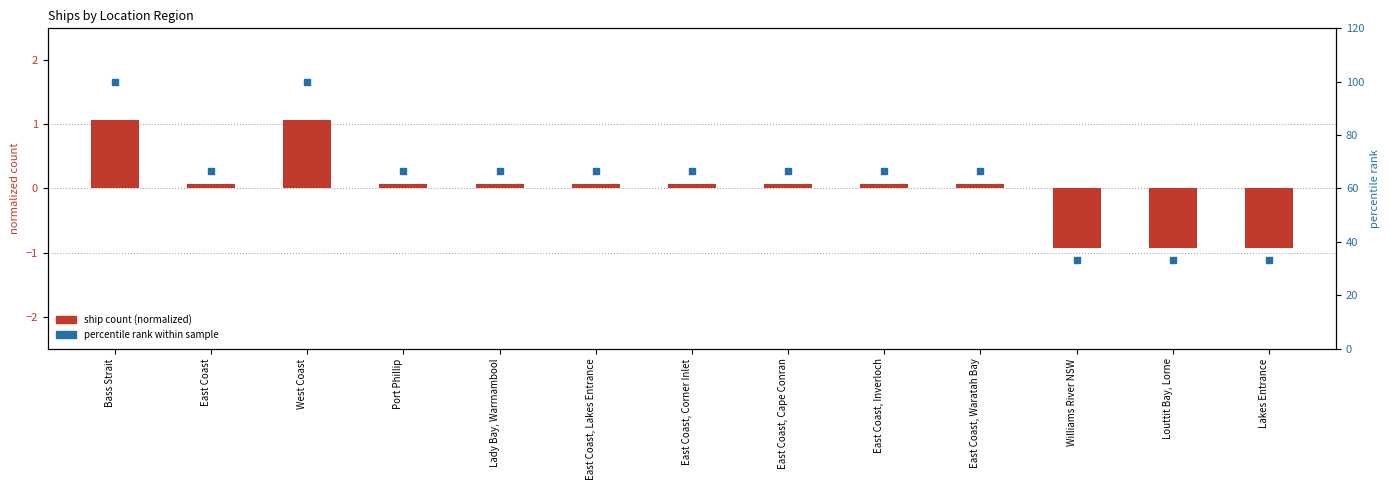

Which series has the largest Y range (max minus min)?

percentile rank within sample